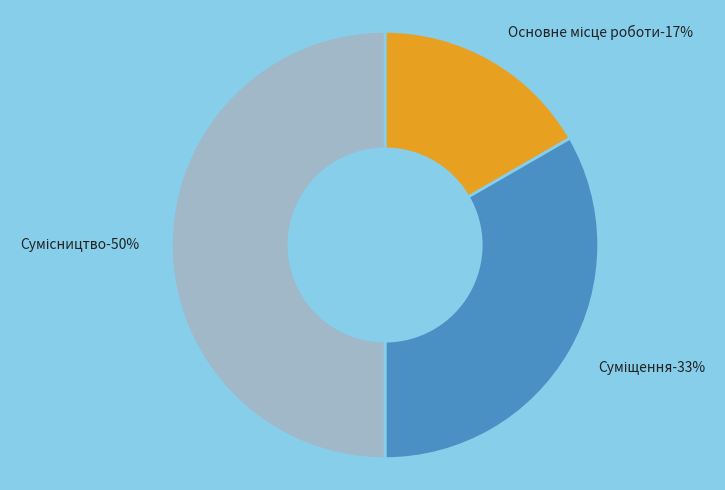

What portion of the pie excludes Сумісництво?

50.0%